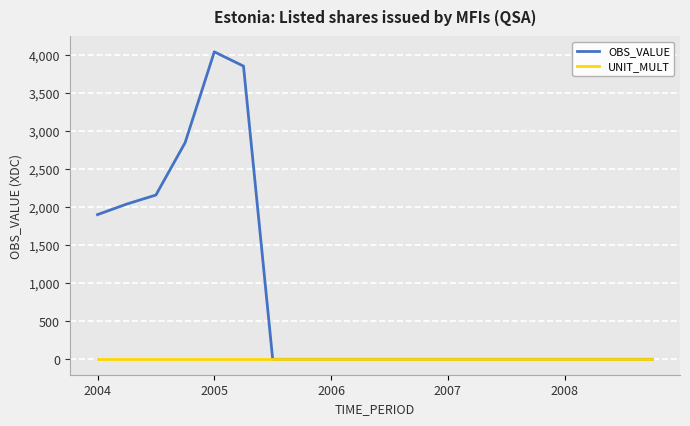

List the series in order of their peak value, lowest first.

UNIT_MULT, OBS_VALUE